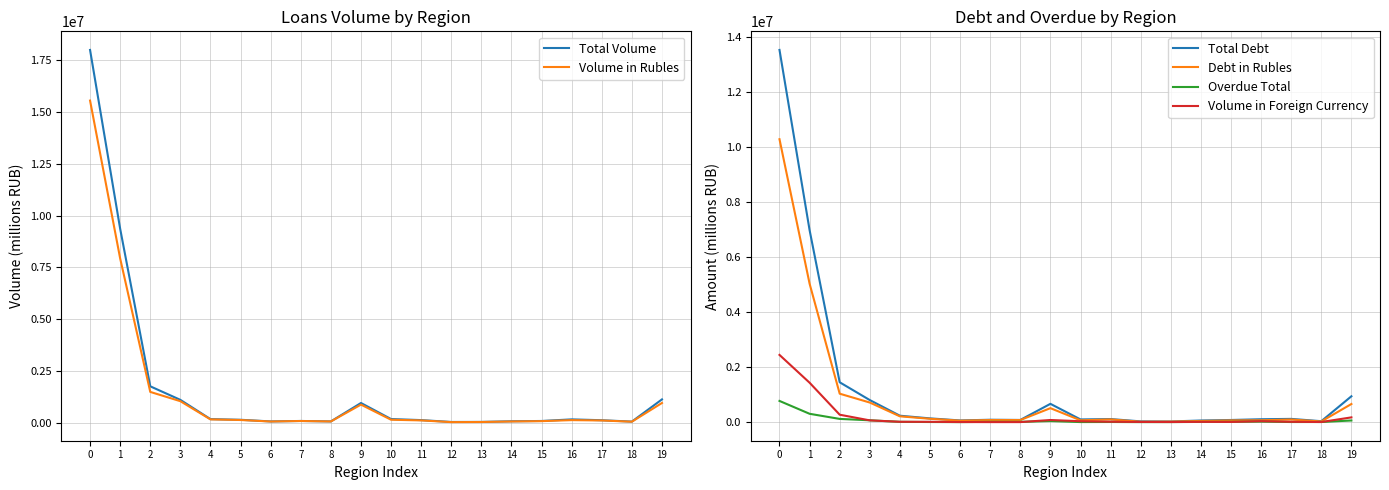

What is the lowest value of the Overdue Total series?

1141